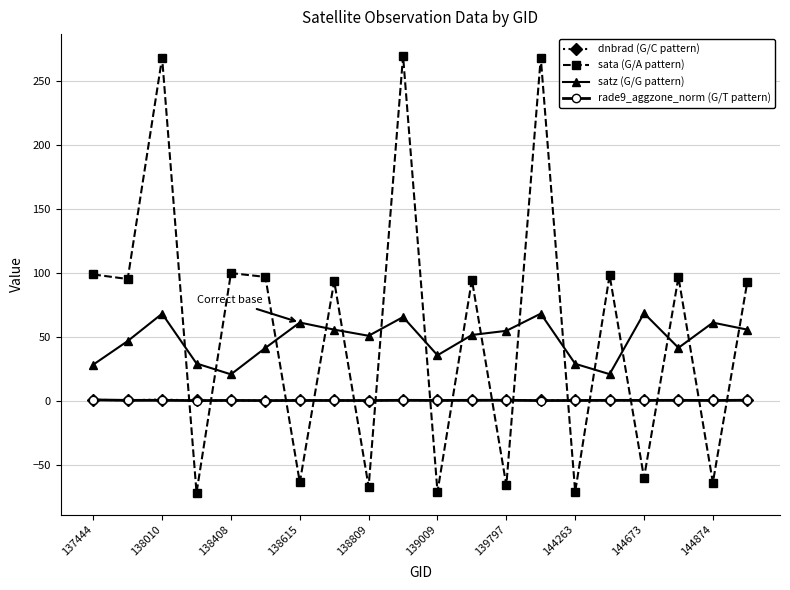

Which series has the widest spread of values?

sata (G/A pattern)